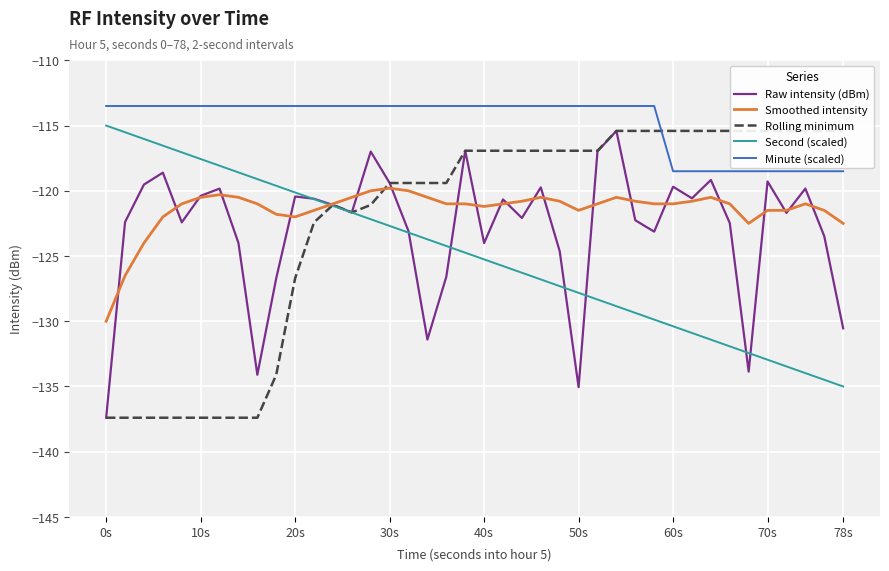

True or false: Smoothed intensity and Minute (scaled) cross at least once.

False